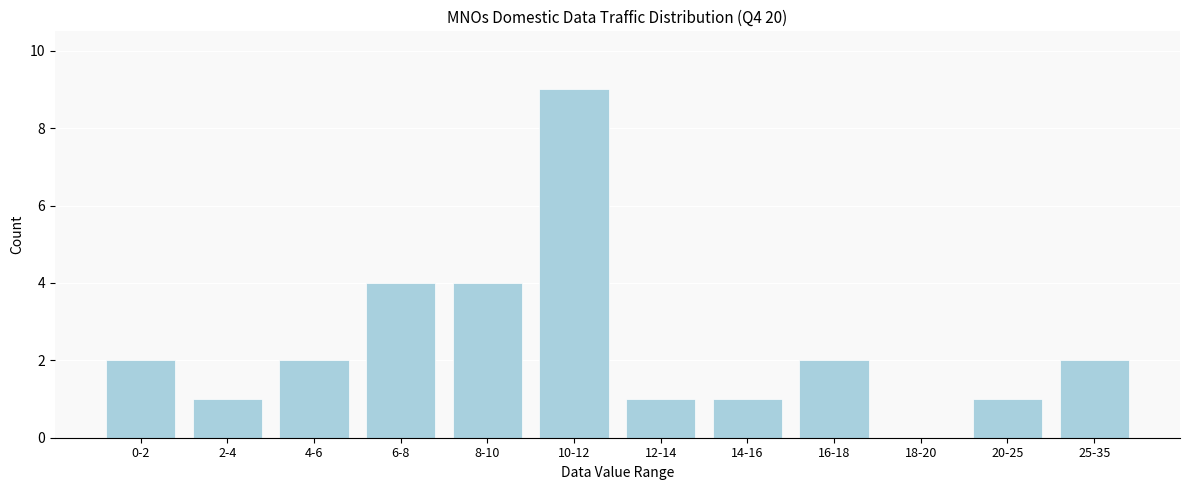

Reading left to right, extract all data points from this chart.

0-2=2	2-4=1	4-6=2	6-8=4	8-10=4	10-12=9	12-14=1	14-16=1	16-18=2	18-20=0	20-25=1	25-35=2